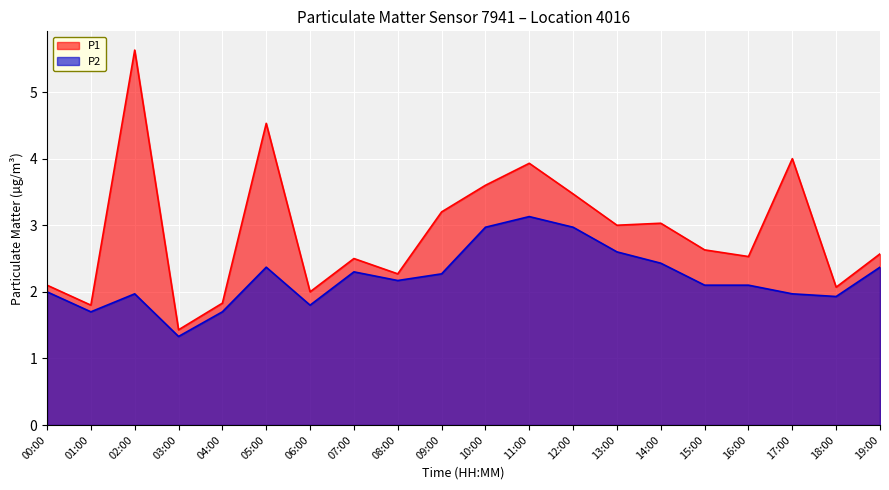

What is the label of the 2nd point from the left?

01:00